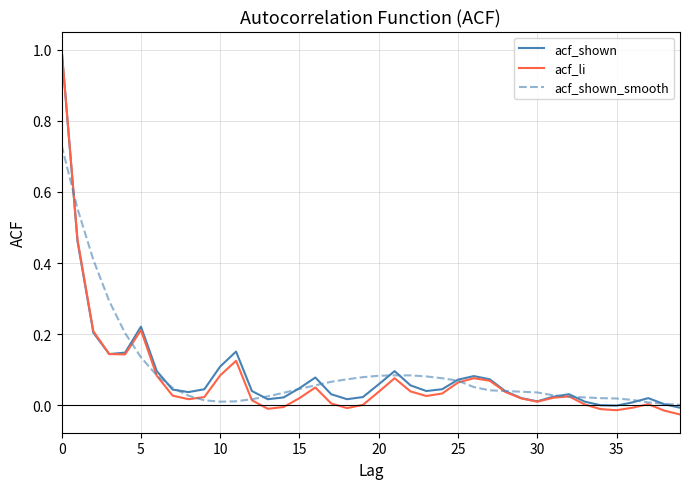

What is the maximum value shown in the chart?

1.0